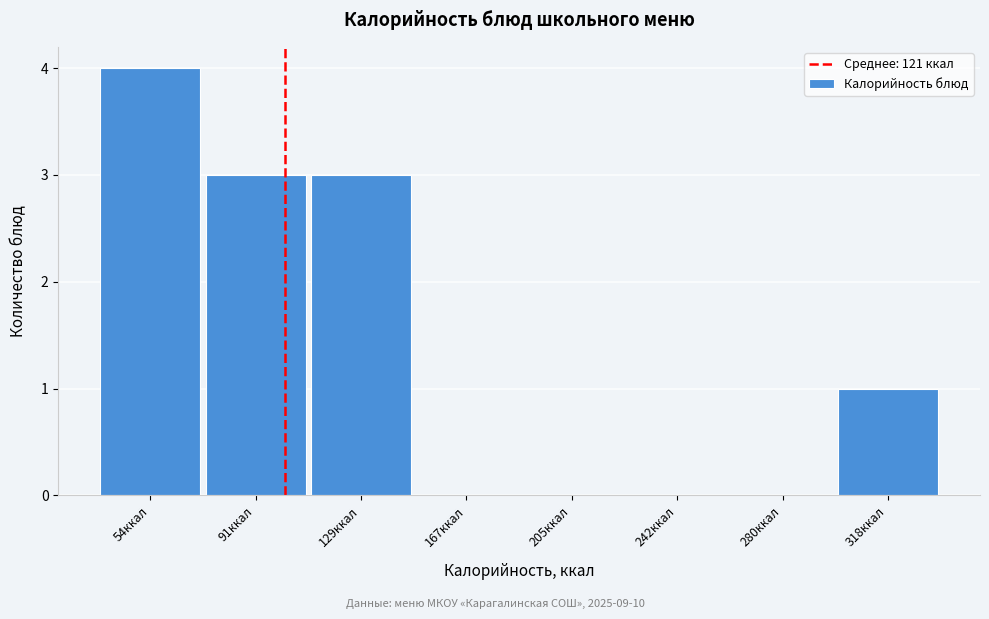

Reading left to right, list all the values displayed in this chart.

54ккал=4	91ккал=3	129ккал=3	167ккал=0	205ккал=0	242ккал=0	280ккал=0	318ккал=1